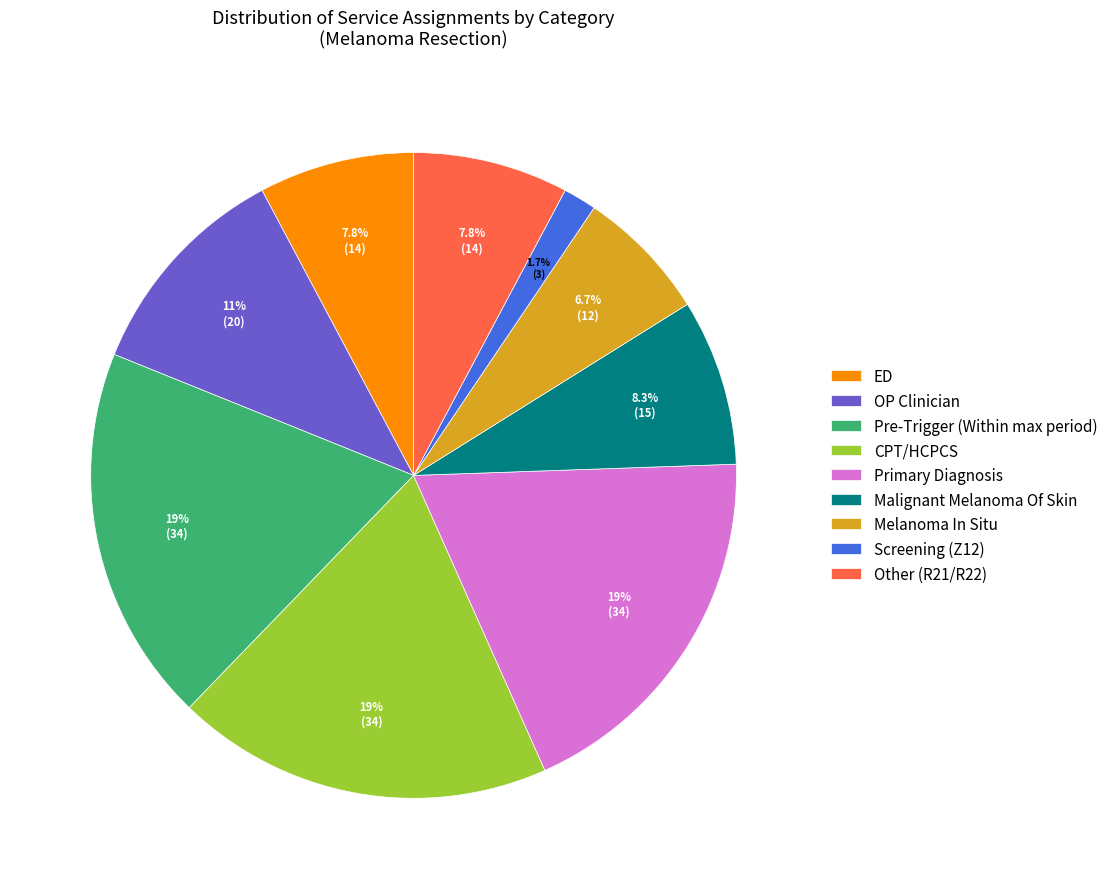

Is there a majority slice in this chart?

No